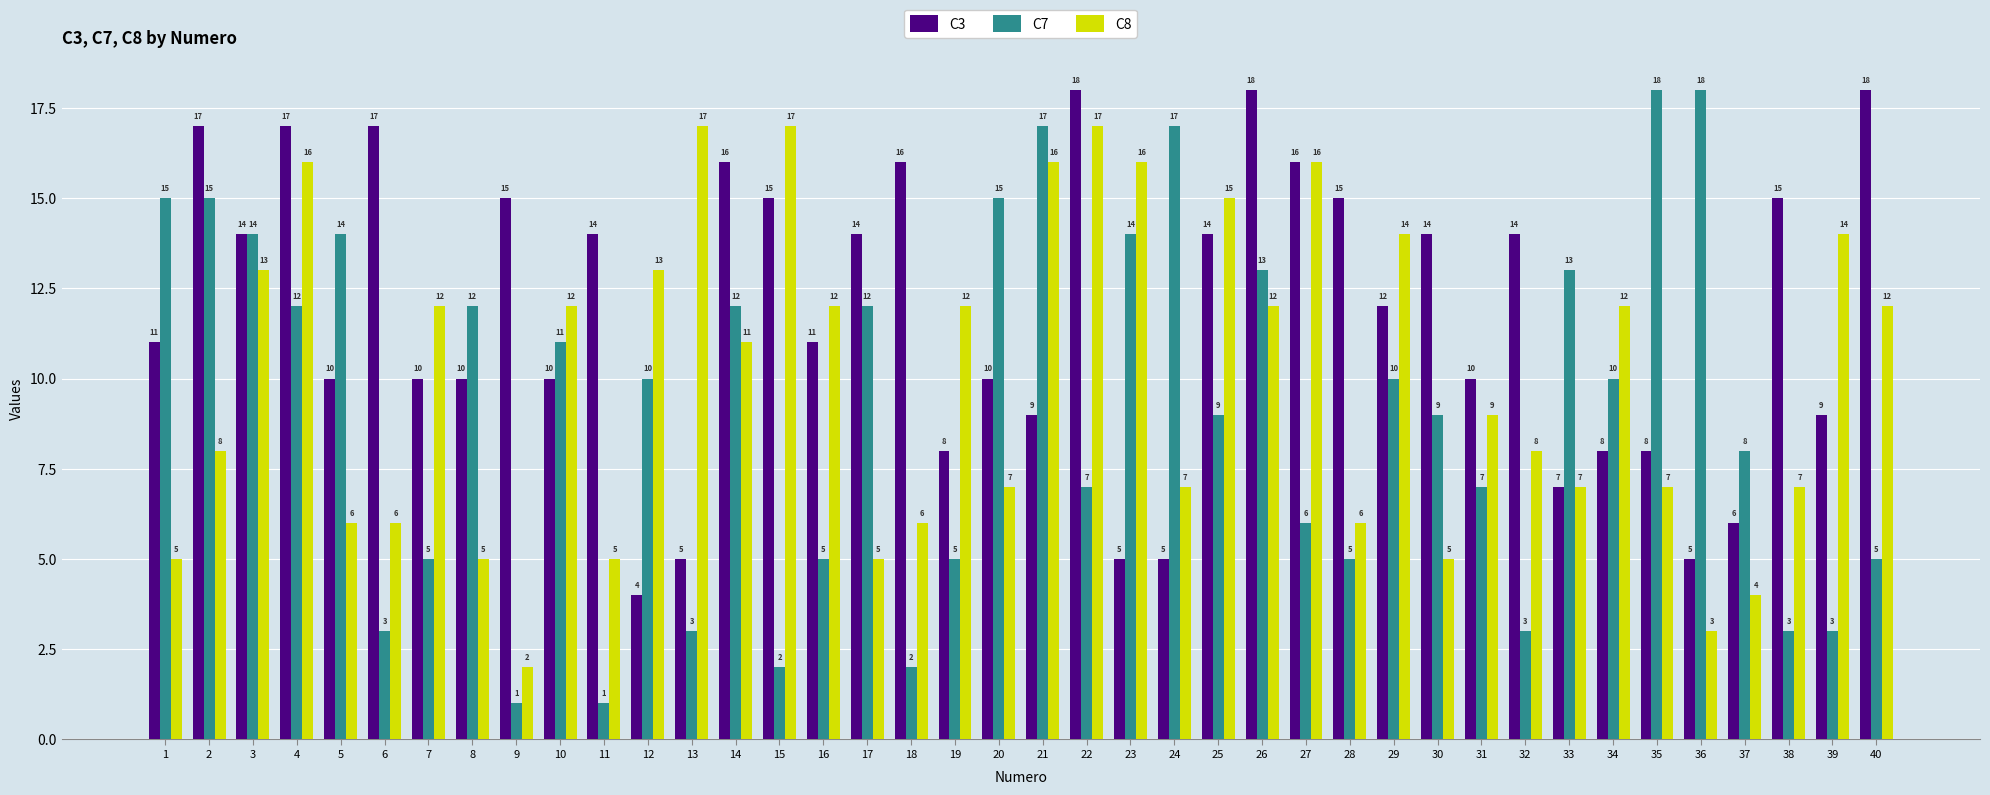

What is the sum of the C7 values at 10 and 37?

19